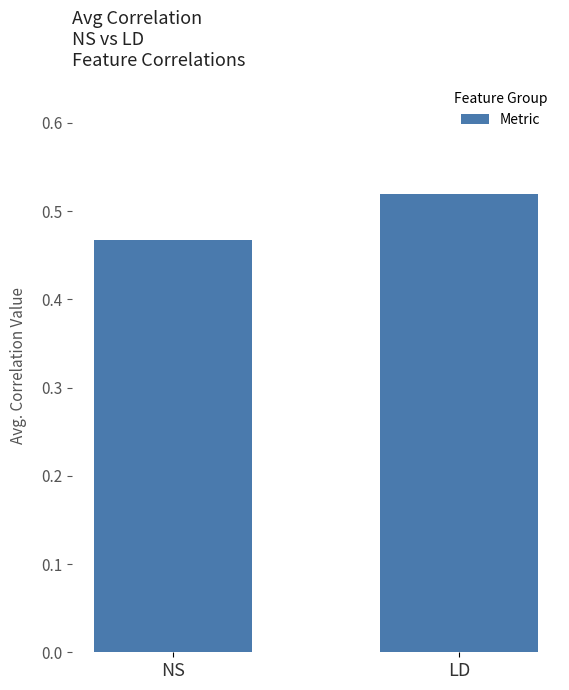

Which category has the lowest value across all series?

NS